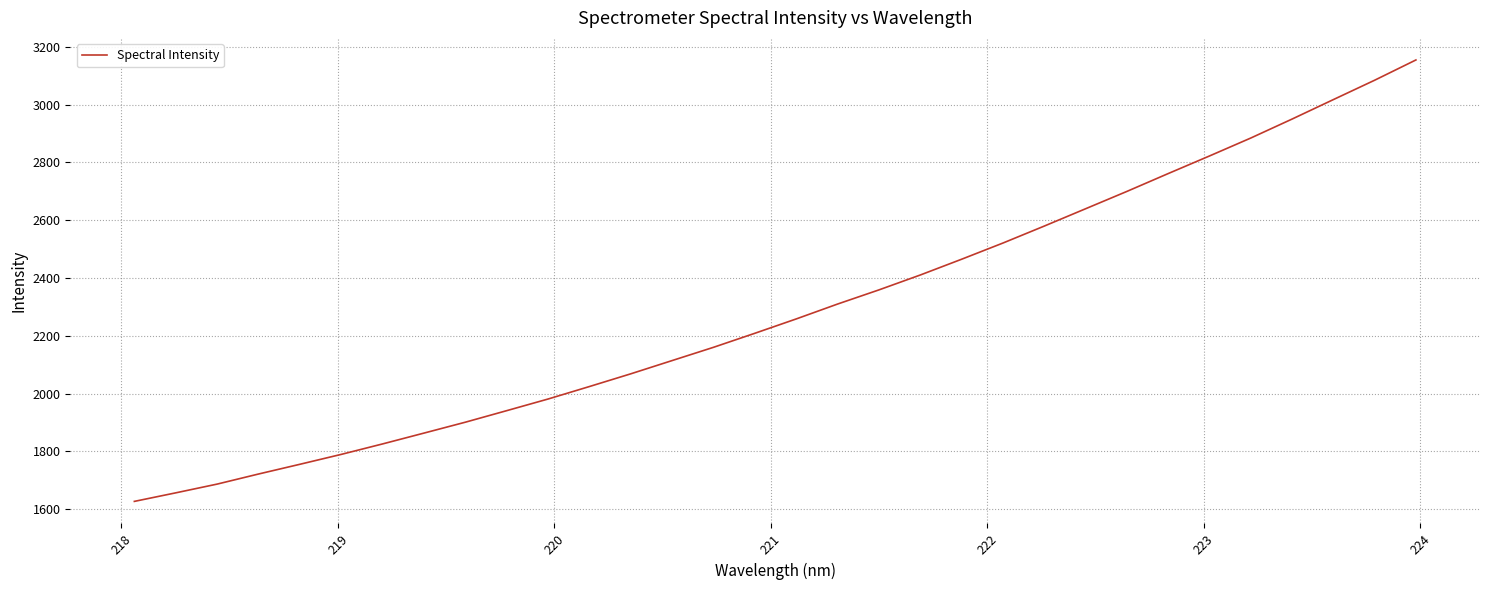

What is the difference between the maximum and minimum values?

1526.9